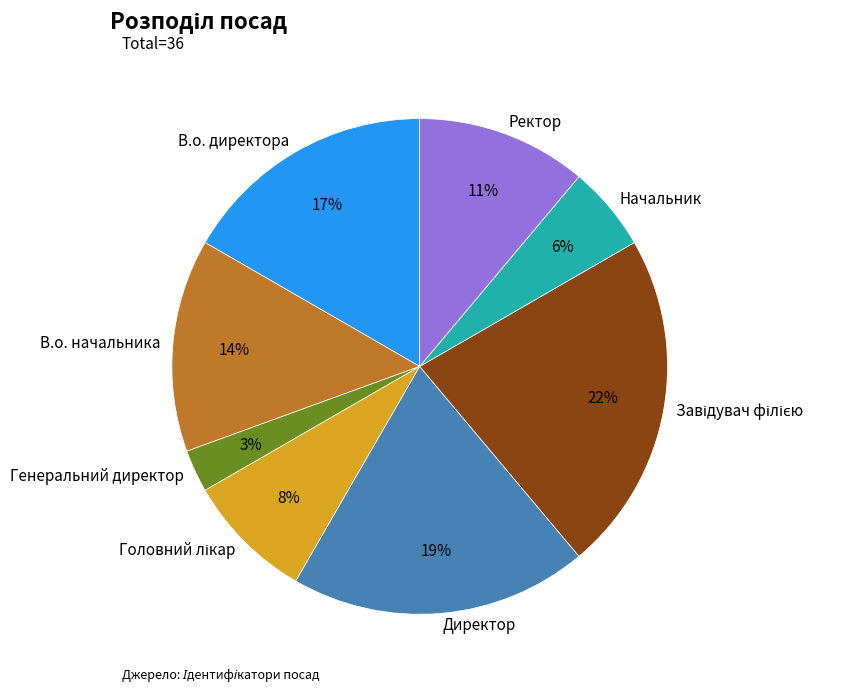

Which category has the smallest portion of the pie?

Генеральний директор